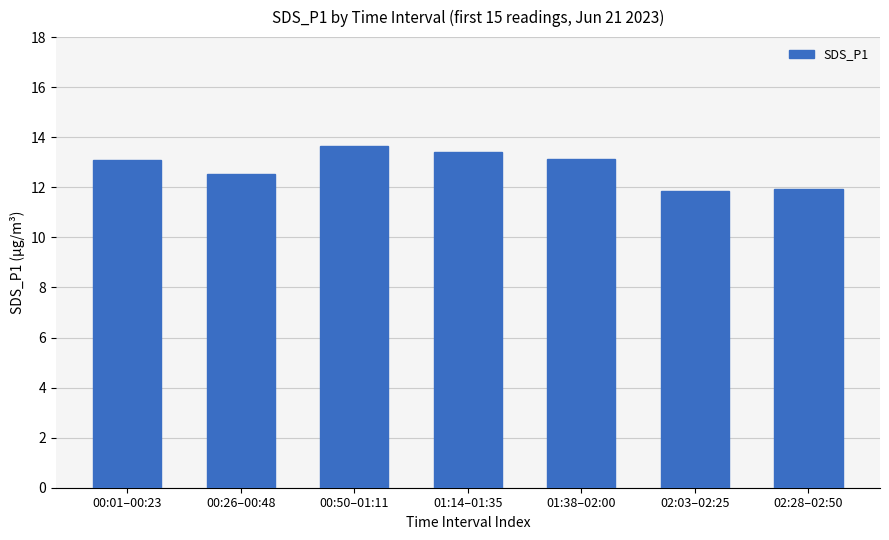

What is the difference between the maximum and minimum values?

1.8